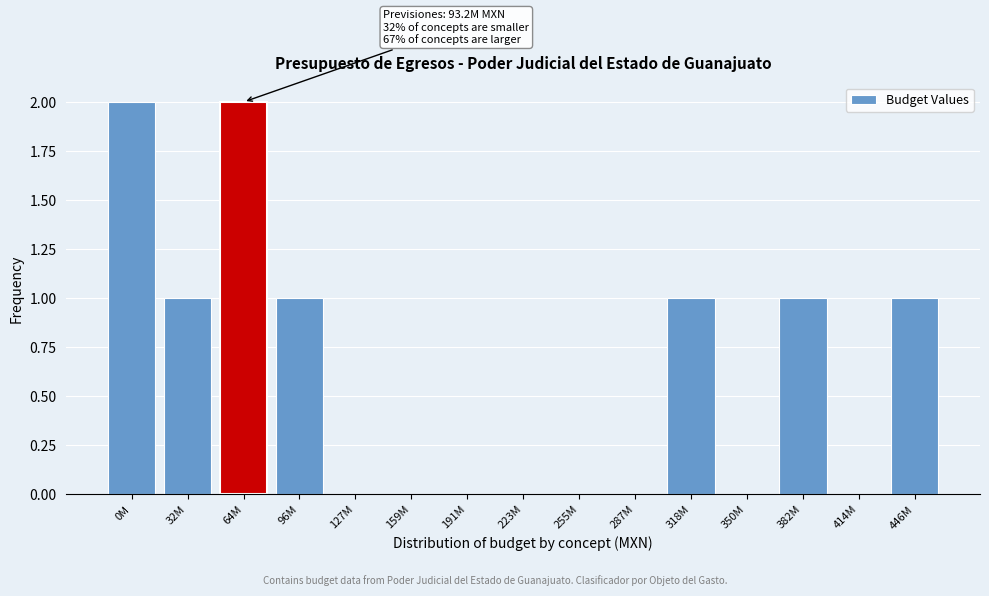

Reading left to right, extract all data points from this chart.

0M=2	32M=1	64M=2	96M=1	127M=0	159M=0	191M=0	223M=0	255M=0	287M=0	318M=1	350M=0	382M=1	414M=0	446M=1